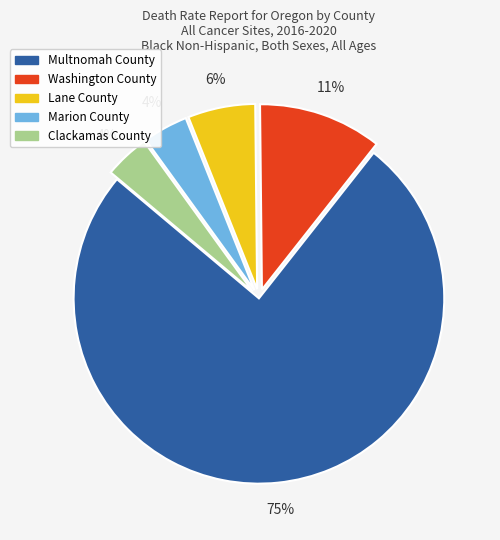

How many slices are in this pie chart?

5